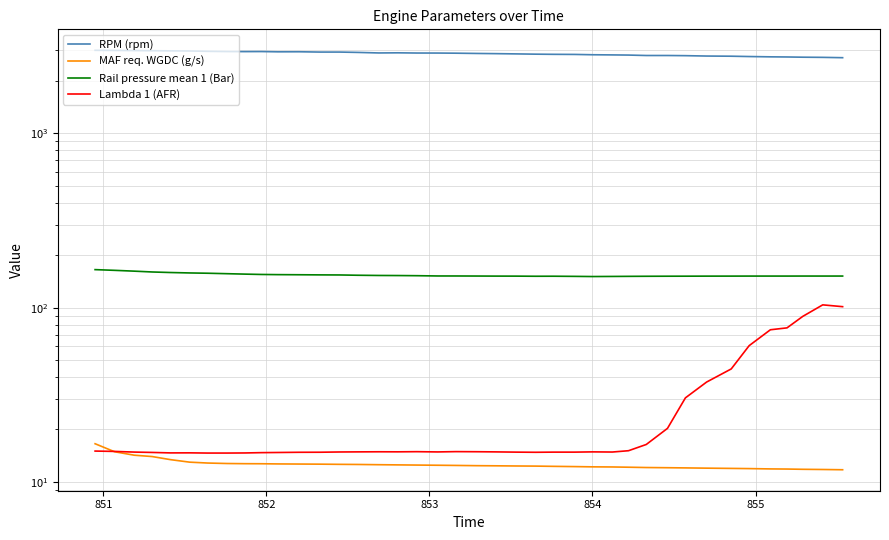

At 852, list the series in order from smallest to largest.

MAF req. WGDC (g/s), Lambda 1 (AFR), Rail pressure mean 1 (Bar), RPM (rpm)